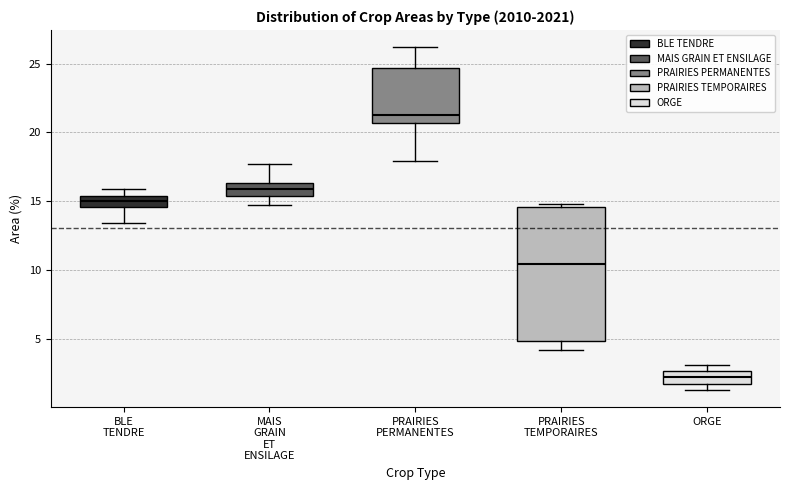

Where does the upper whisker of the box for MAIS GRAIN ET ENSILAGE end on the y-axis? The values are not printed on the chart, so give them approximately, as read against the axis.

17.5